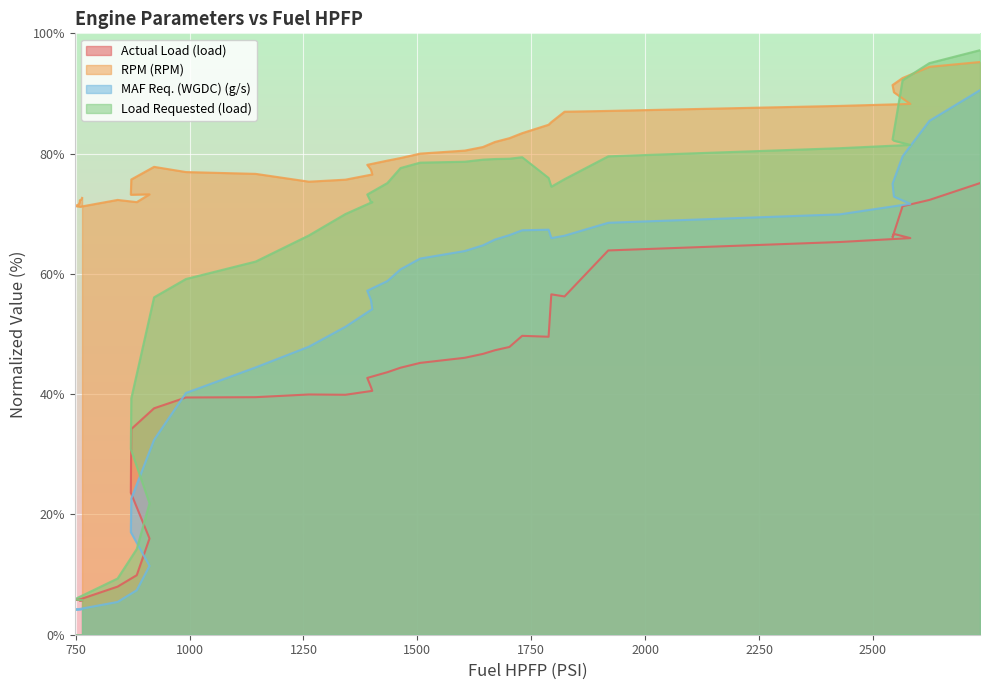

At how many categories does at least one series exceed 61?

40